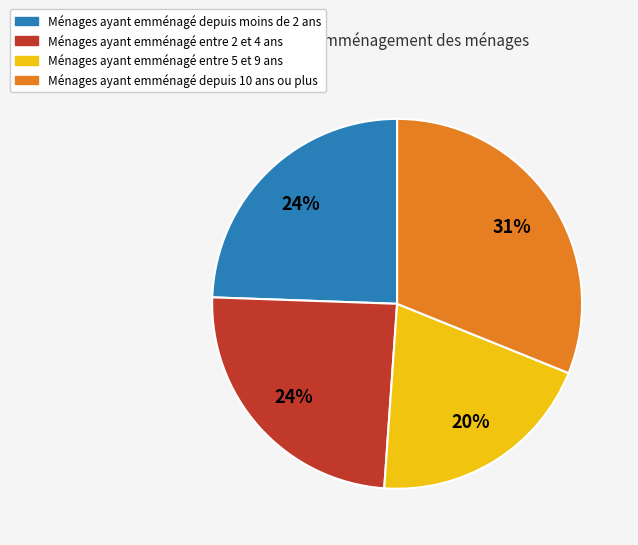

To the nearest percent, what percentage of the pie is Ménages ayant emménagé depuis 10 ans ou plus?

31%